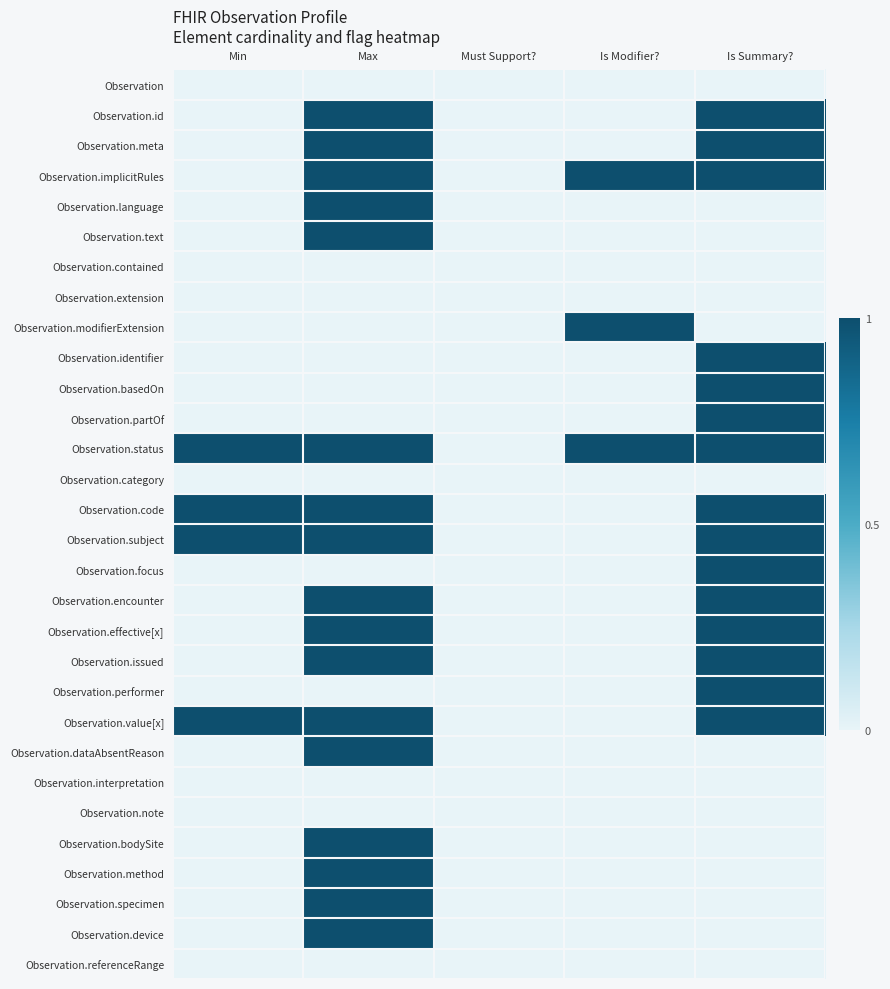

Which has a higher value, Is Summary? or Max?

Is Summary?